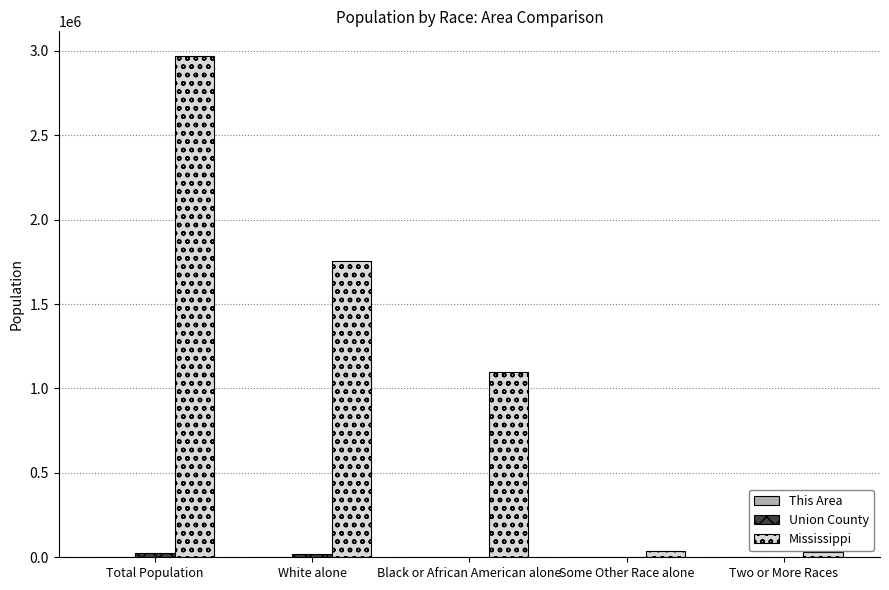

What is the sum of all Mississippi values?

5892635